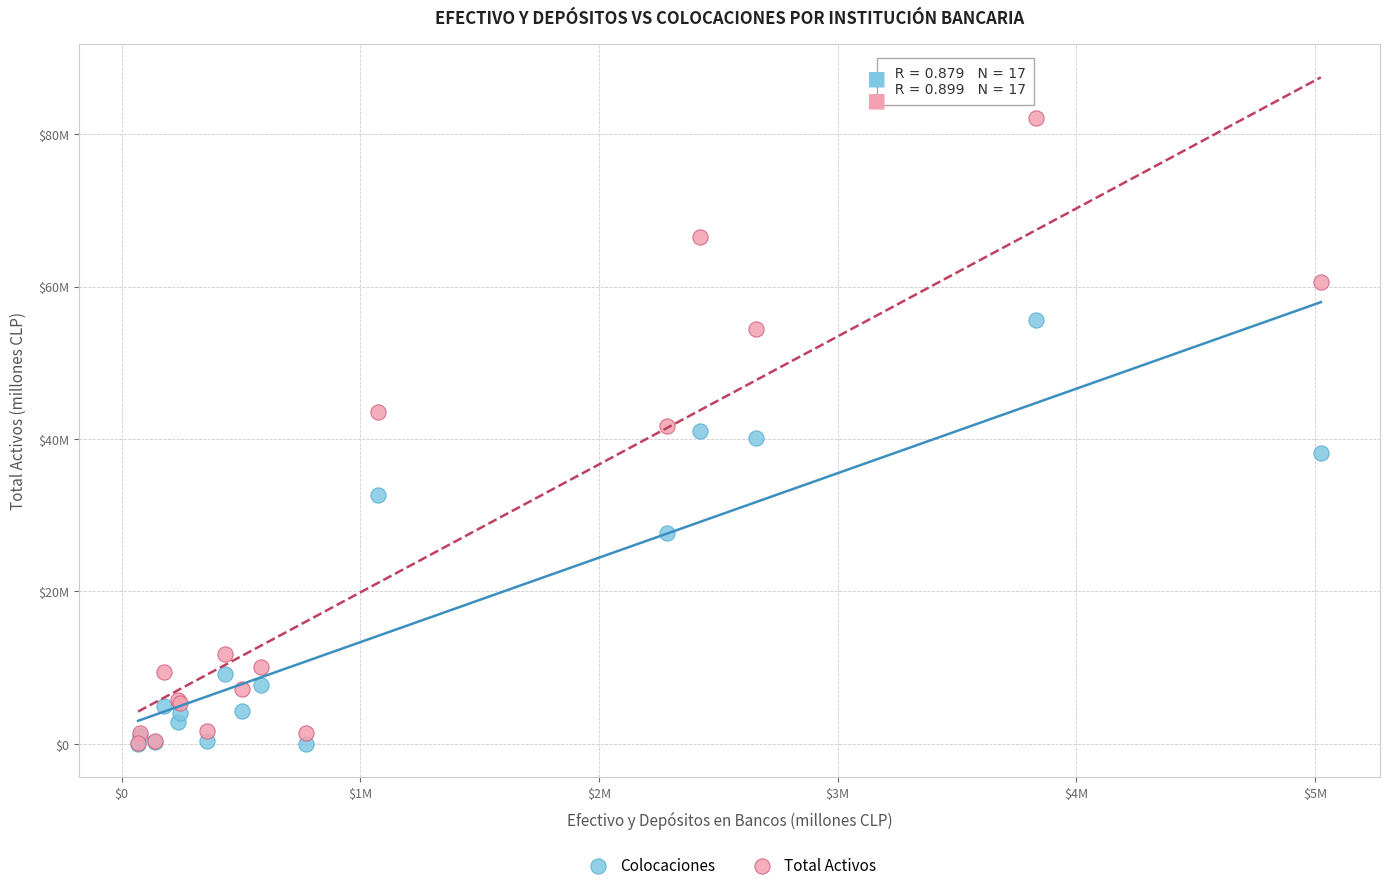

What are all the series names shown in the legend?

Colocaciones, Total Activos